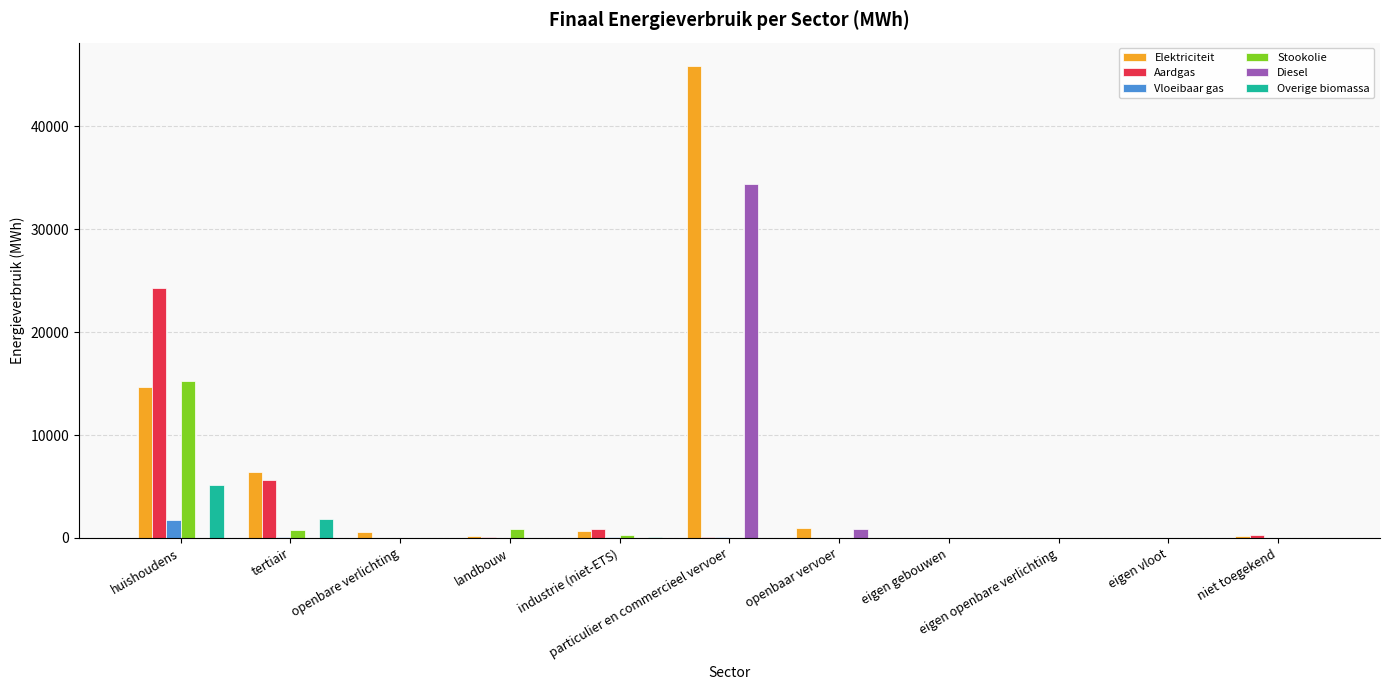

Which series has the largest total across all categories?

Elektriciteit